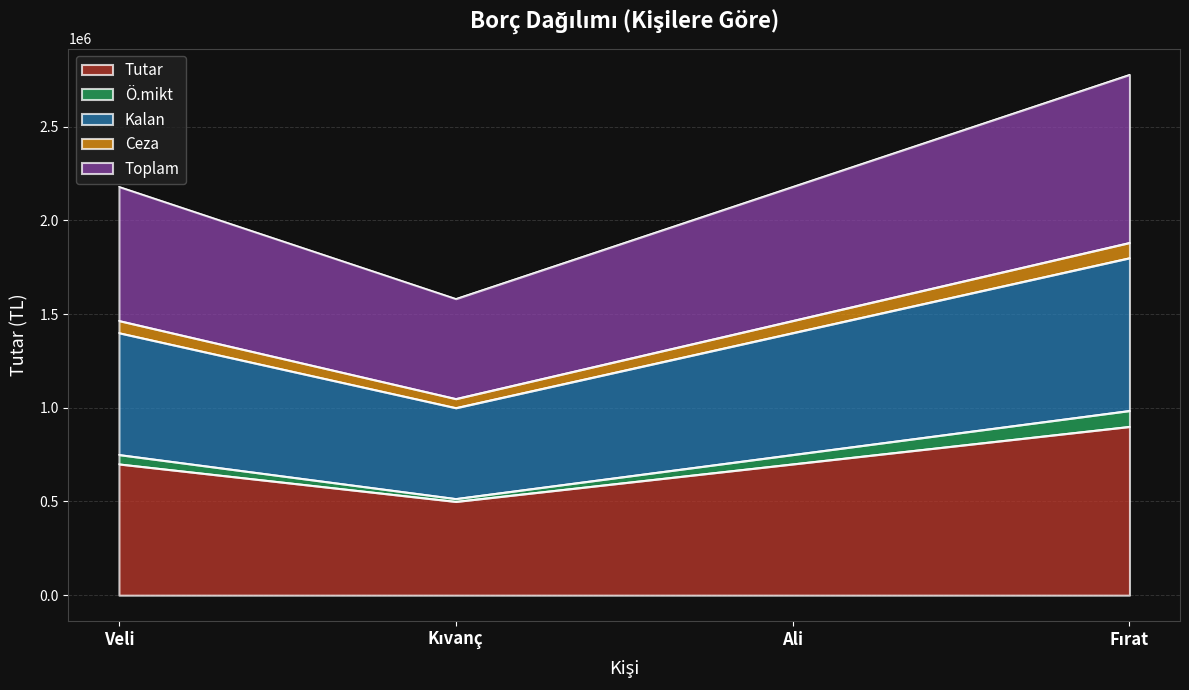

True or false: Toplam and Ceza cross at least once.

False